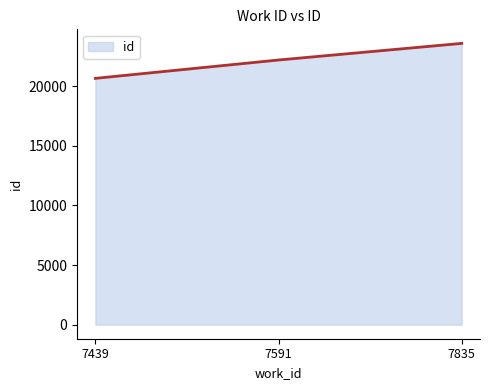

What is the smallest value displayed?

20646